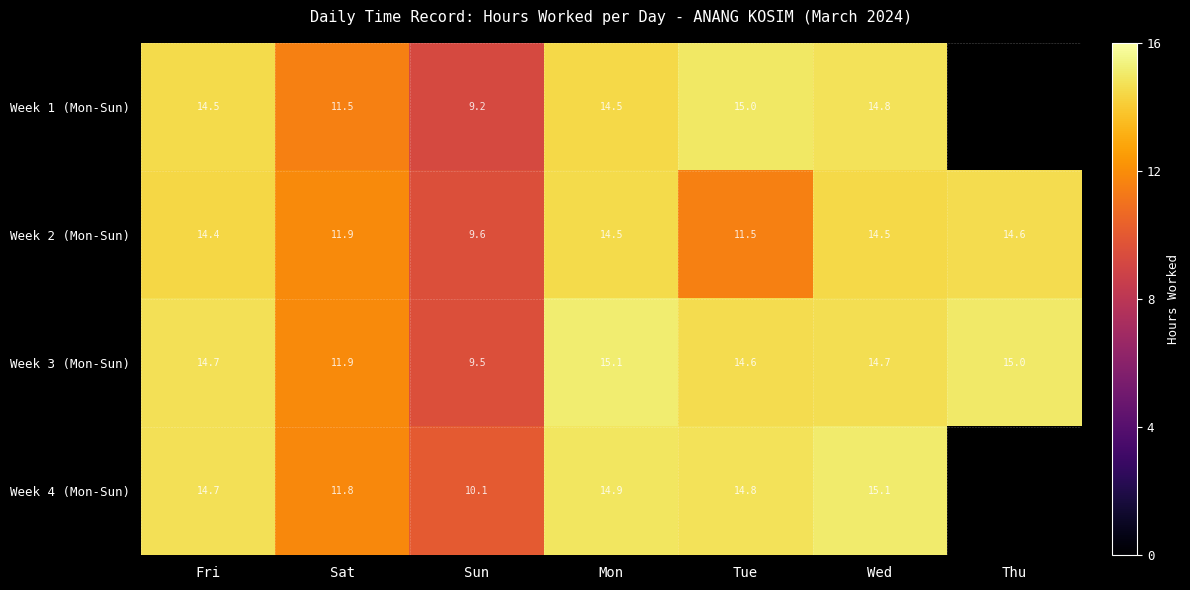

Count the number of categories in the chart.

7